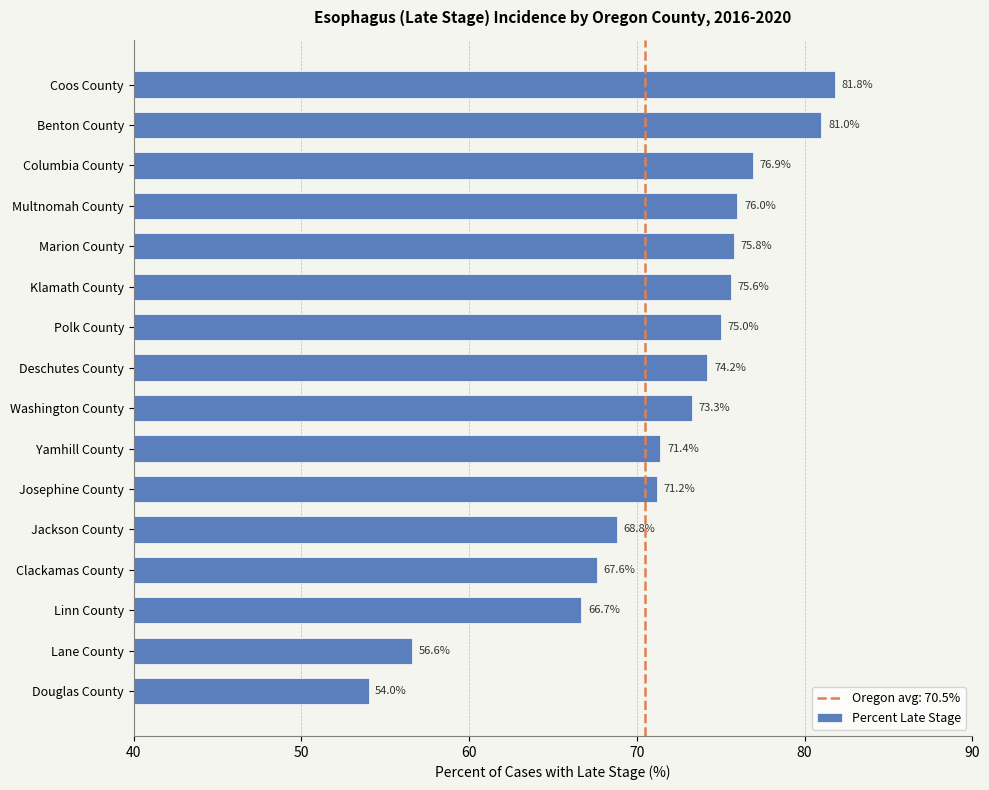

The value at Josephine County is 110.7. True or false?

False